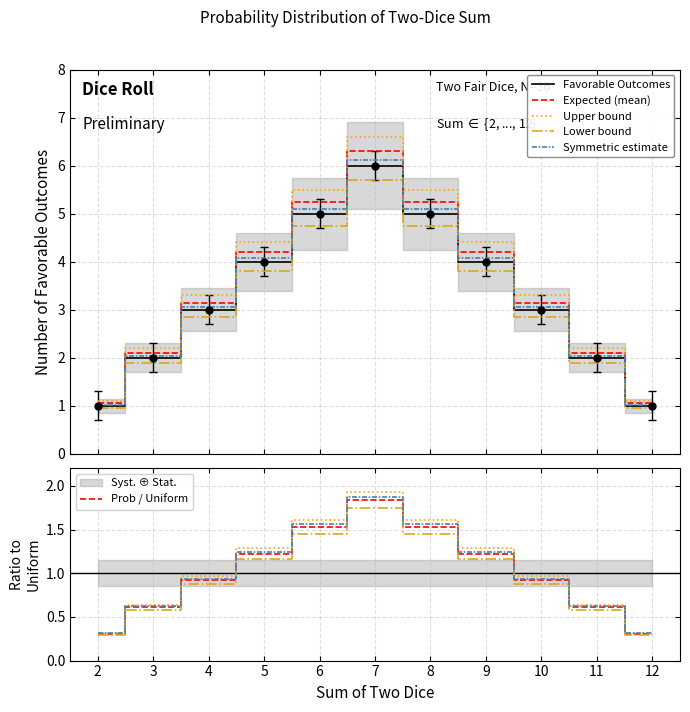

What is the total value across all series at 2?

5.4